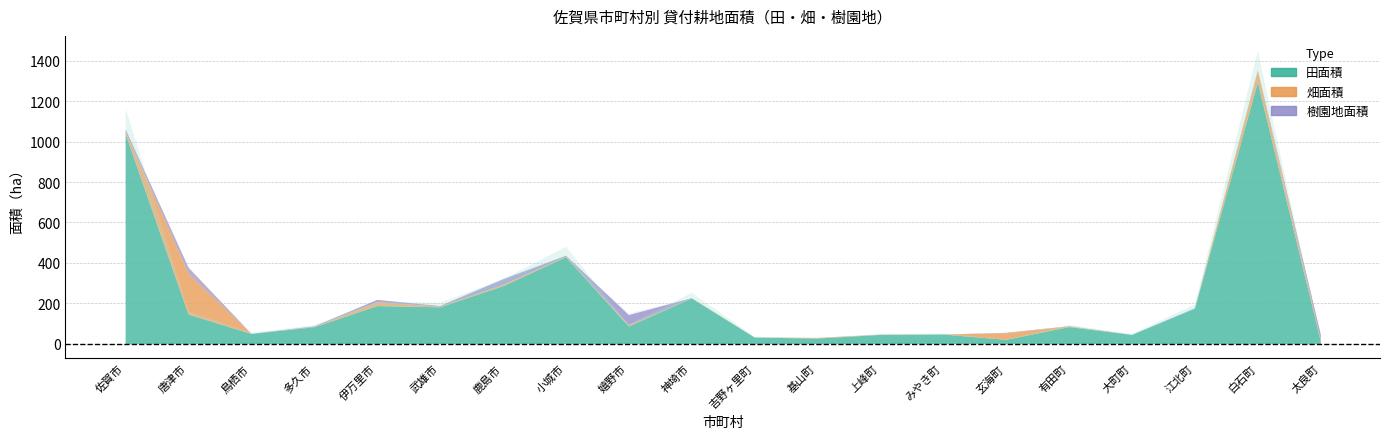

Reading right to left, what are all the values shown in this chart?

田面積: 太良町=14	白石町=1296	江北町=175	大町町=45	有田町=84	玄海町=21	みやき町=47	上峰町=45	基山町=27	吉野ヶ里町=32	神埼市=226	嬉野市=87	小城市=430	鹿島市=286	武雄市=182	伊万里市=188	多久市=83	鳥栖市=50	唐津市=146	佐賀市=1040
畑面積: 太良町=7	白石町=57	江北町=0	大町町=0	有田町=3	玄海町=32	みやき町=0	上峰町=1	基山町=3	吉野ヶ里町=0	神埼市=1	嬉野市=6	小城市=3	鹿島市=7	武雄市=3	伊万里市=19	多久市=1	鳥栖市=0	唐津市=201	佐賀市=11
樹園地面積: 太良町=26	白石町=1	江北町=2	大町町=0	有田町=1	玄海町=2	みやき町=0	上峰町=0	基山町=0	吉野ヶ里町=0	神埼市=0	嬉野市=50	小城市=4	鹿島市=27	武雄市=3	伊万里市=11	多久市=3	鳥栖市=0	唐津市=30	佐賀市=11